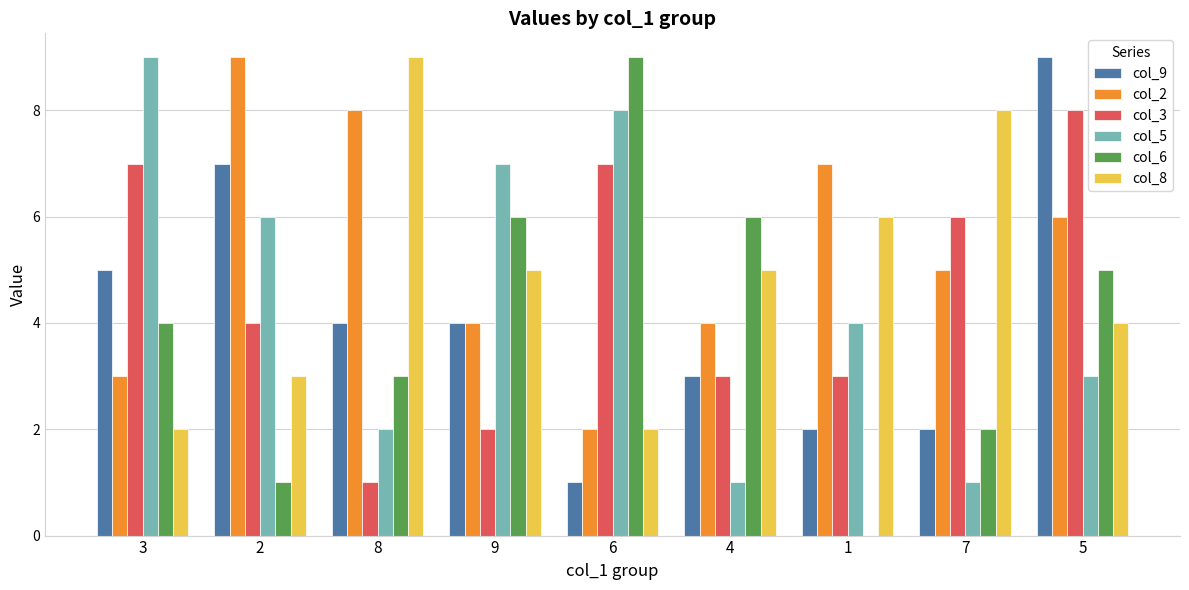

Between 4 and 5, which series saw the biggest shift?

col_9